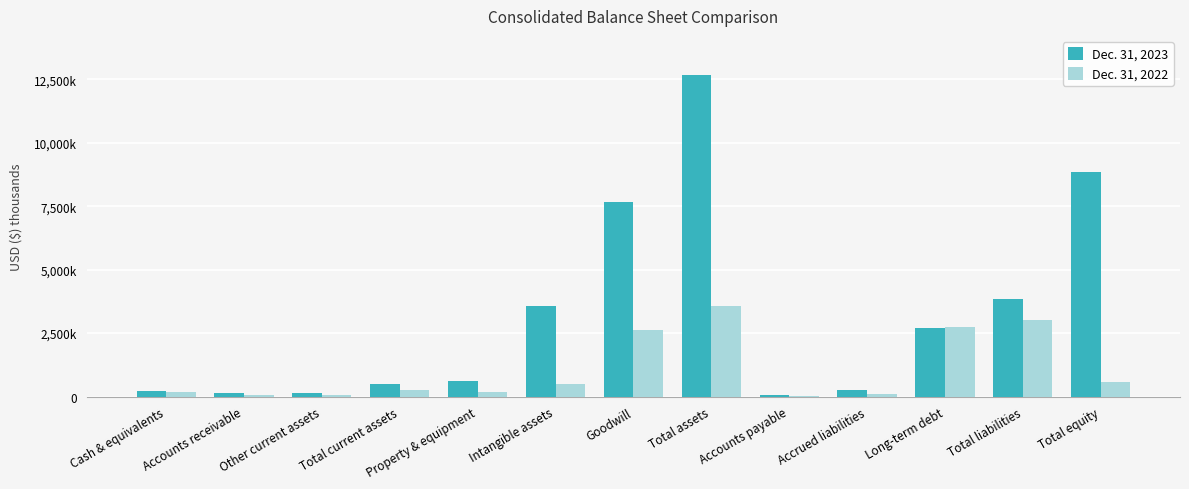

Does the chart contain stacked bars?

No